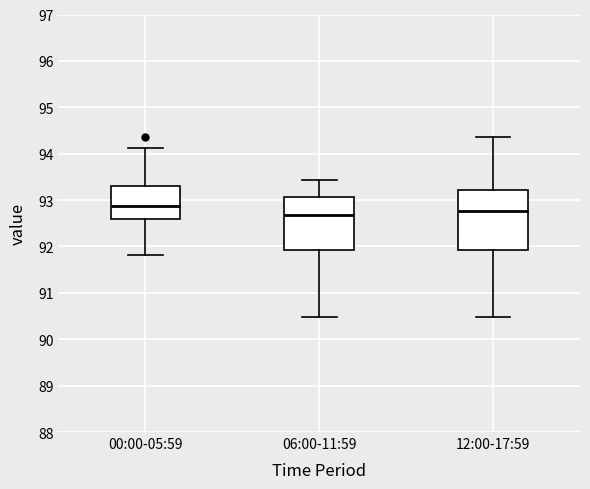

Which box is the tallest, from its lower edge to its upper edge?

12:00-17:59